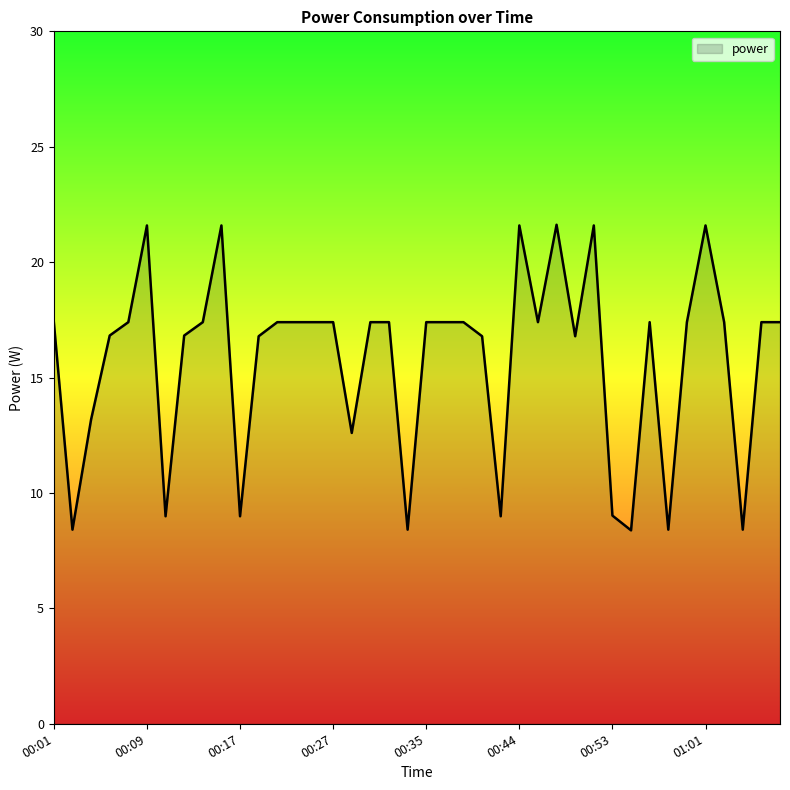

What is the minimum value shown in the chart?

8.4